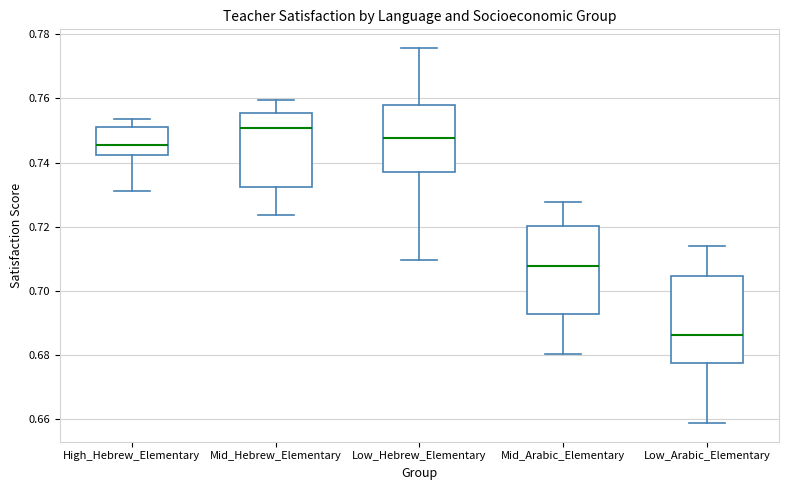

Reading left to right, transcribe this box plot: for each box, give where its median line is, the range the box spans, and where its two whiskers end, as read against the y-axis. The values are not printed on the chart, so give them approximately, as read against the axis.

High_Hebrew_Elementary: median 0.746, box 0.742 to 0.752, whiskers 0.732 to 0.754
Mid_Hebrew_Elementary: median 0.750, box 0.732 to 0.756, whiskers 0.724 to 0.760
Low_Hebrew_Elementary: median 0.748, box 0.738 to 0.758, whiskers 0.710 to 0.776
Mid_Arabic_Elementary: median 0.708, box 0.692 to 0.720, whiskers 0.680 to 0.728
Low_Arabic_Elementary: median 0.686, box 0.678 to 0.704, whiskers 0.658 to 0.714